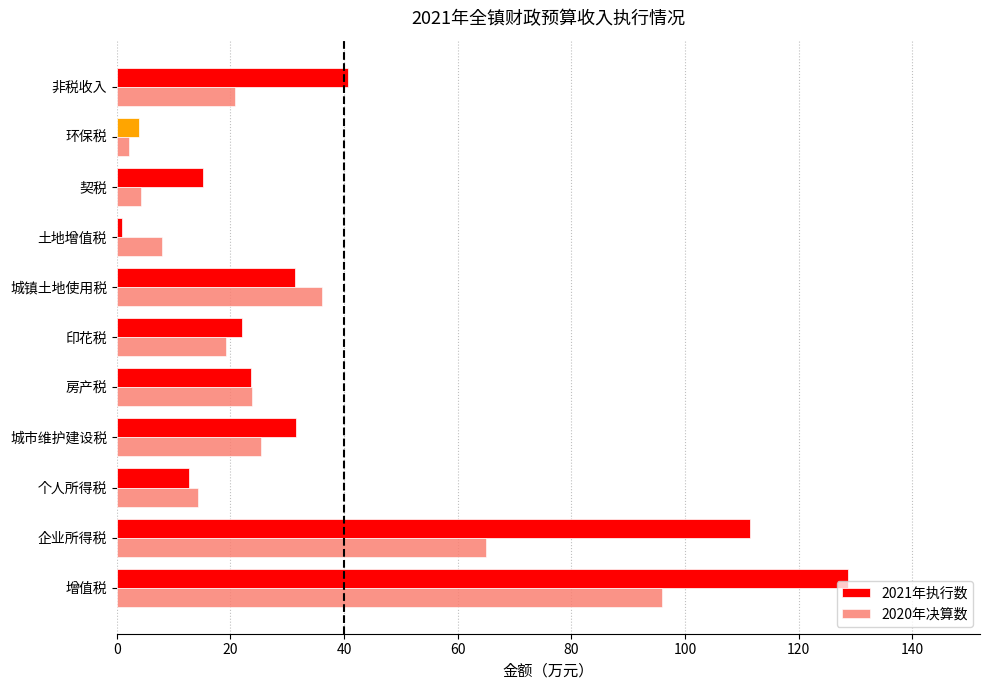

How many data points in 2021年执行数 are above 23?

6